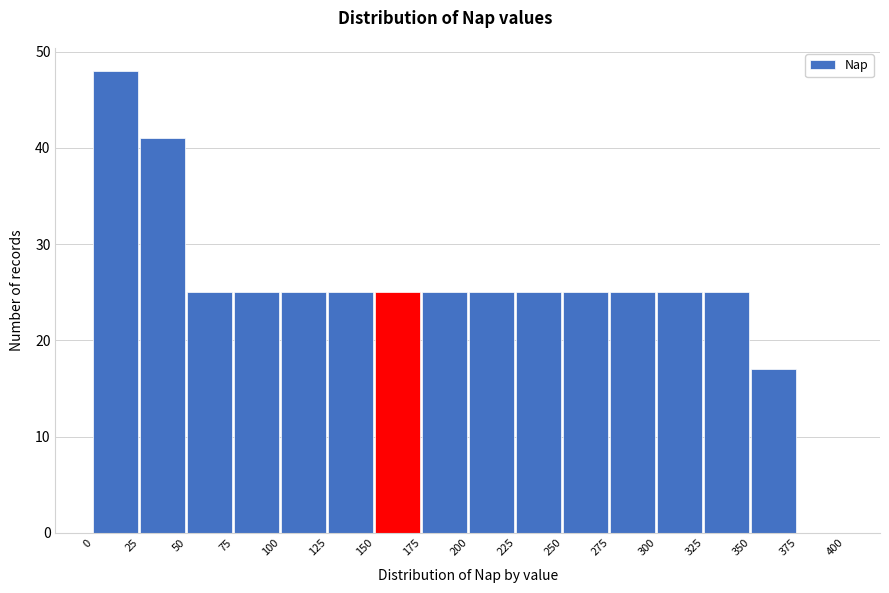

Reading left to right, transcribe this chart: for each bar, give the range it covers on the x-axis and its height. The values are not printed on the chart, so give them approximately, as read against the axis.

0 to 25: 48
25 to 50: 41
50 to 75: 25
75 to 100: 25
100 to 125: 25
125 to 150: 25
150 to 175: 25
175 to 200: 25
200 to 225: 25
225 to 250: 25
250 to 275: 25
275 to 300: 25
300 to 325: 25
325 to 350: 25
350 to 375: 17
375 to 400: 0